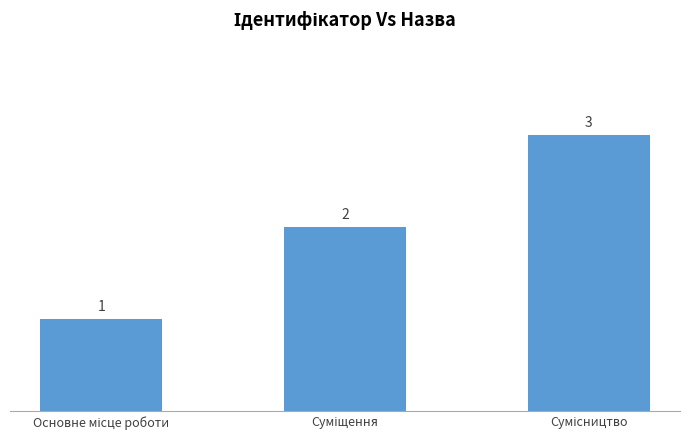

What is the greatest value displayed?

3